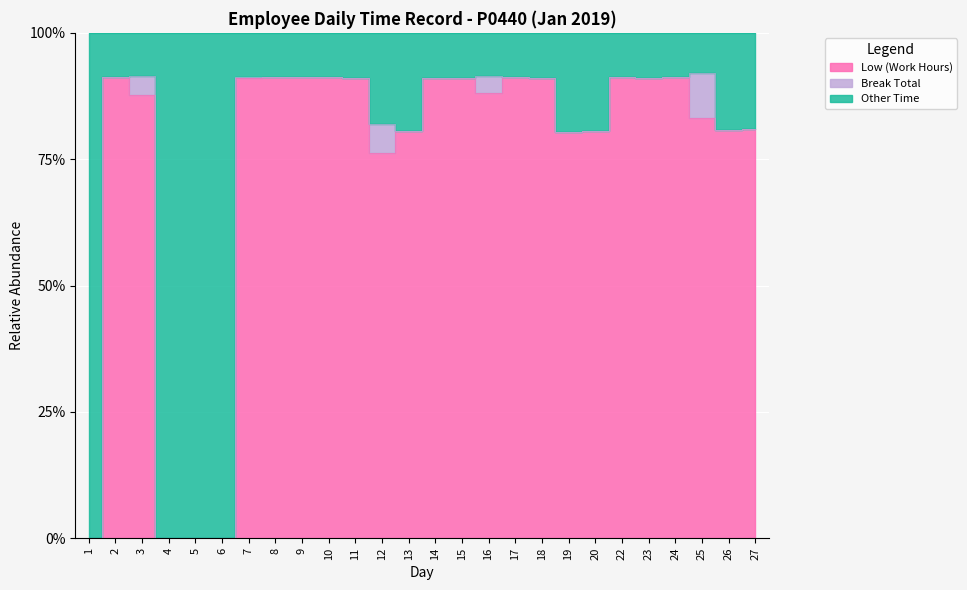

What is the difference between the second highest and minimum values in the Low (Work Hours) series?

91.5